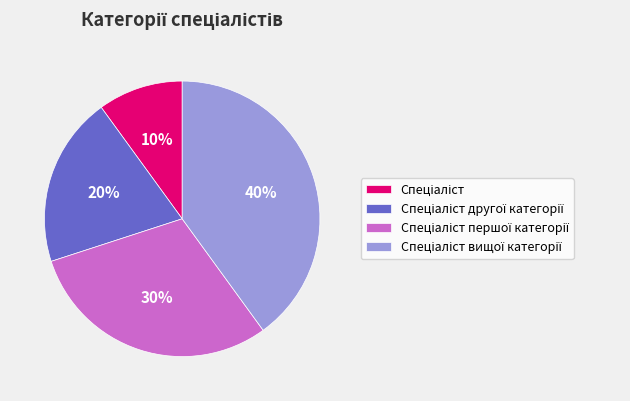

Is there any slice that represents more than half of the pie?

No